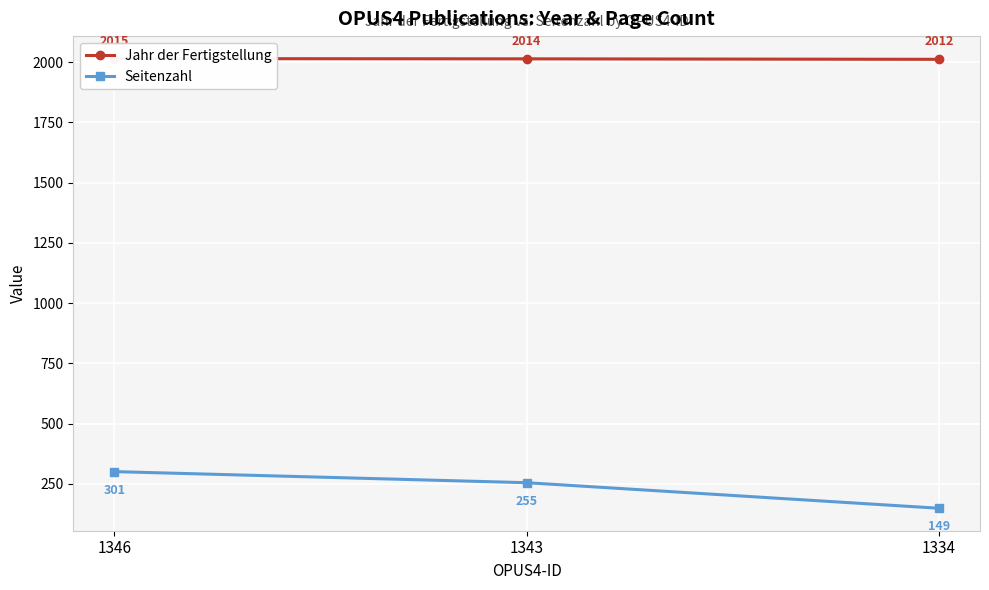

The value of Jahr der Fertigstellung at 1334 is 2012. True or false?

True